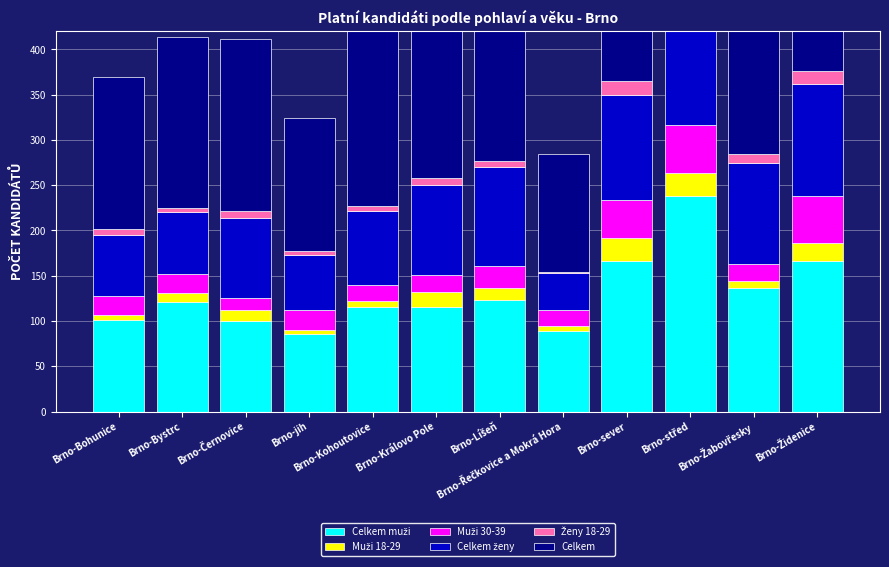

The Celkem ženy series shows 29 at Brno-Bohunice. True or false?

False